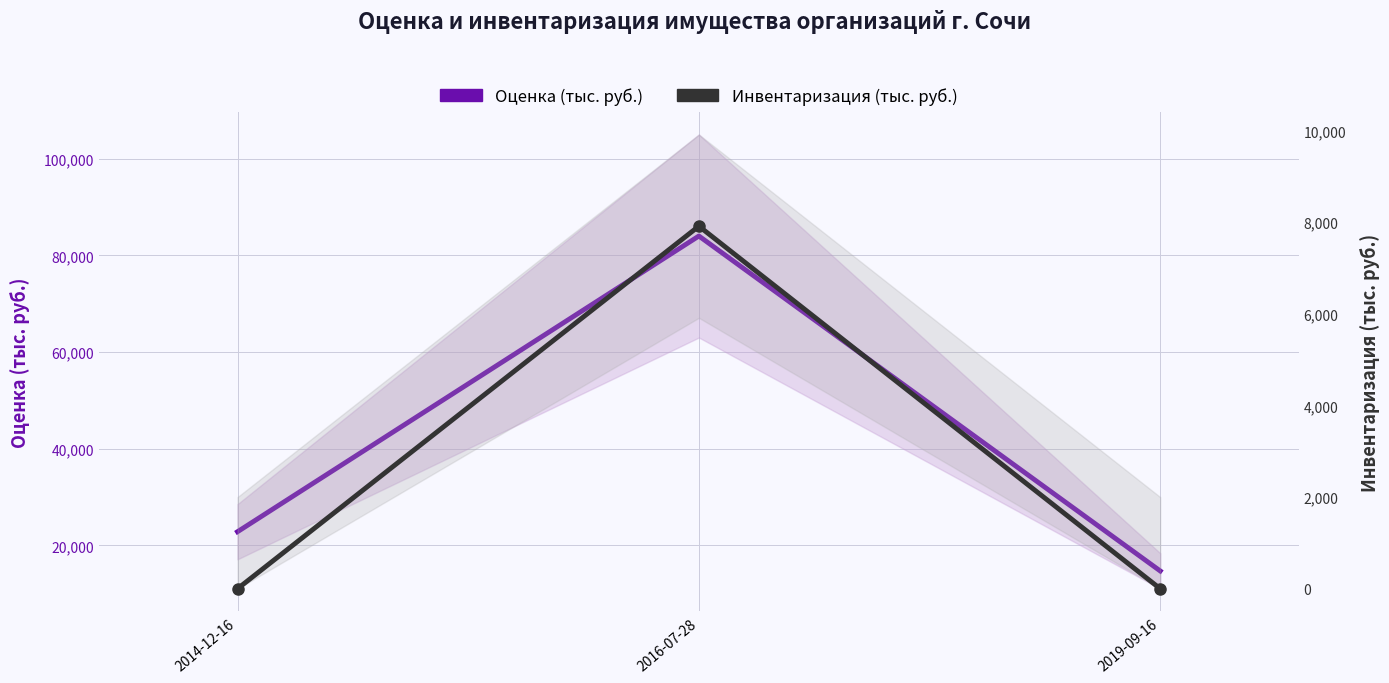

Which series has the widest spread of values?

Оценка (тыс. руб.)